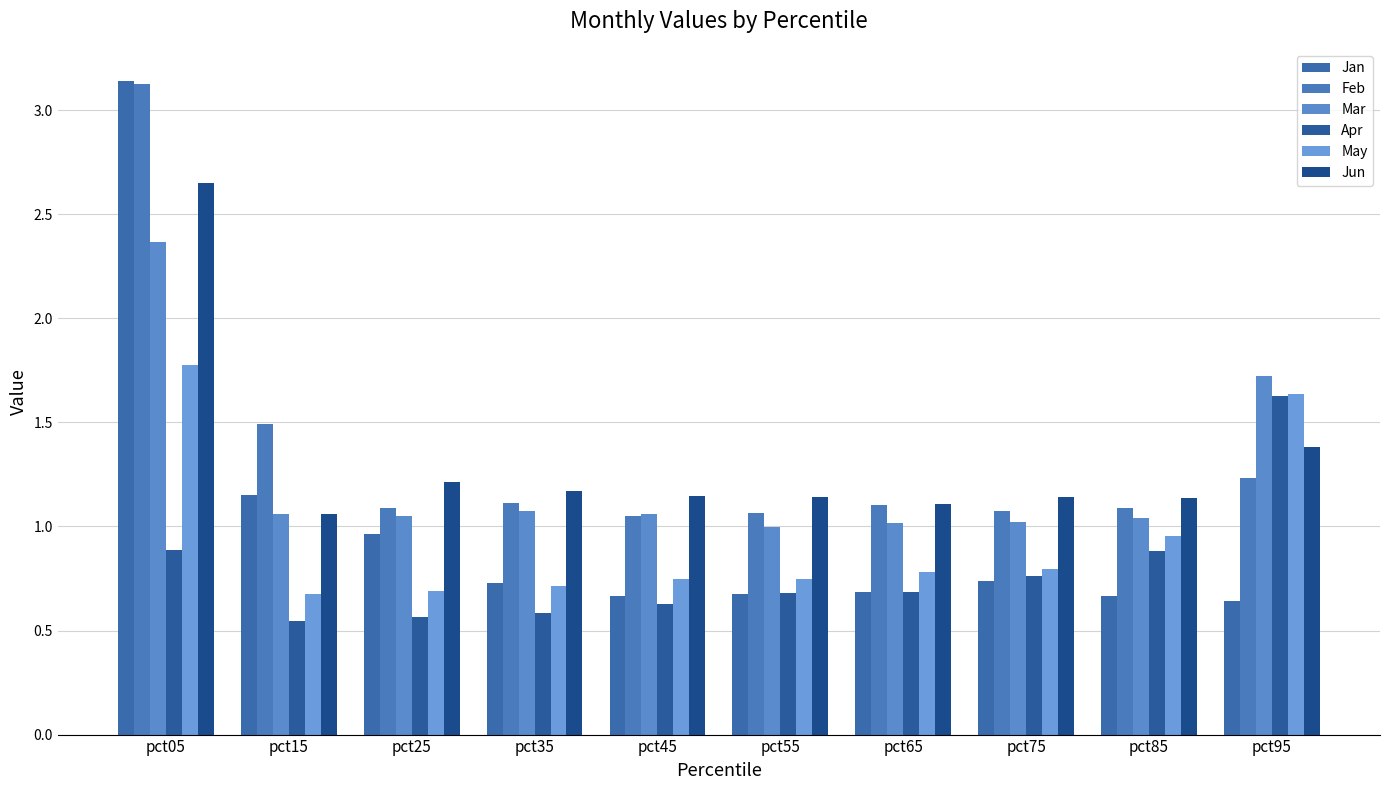

The Feb series shows 0.7 at pct45. True or false?

False